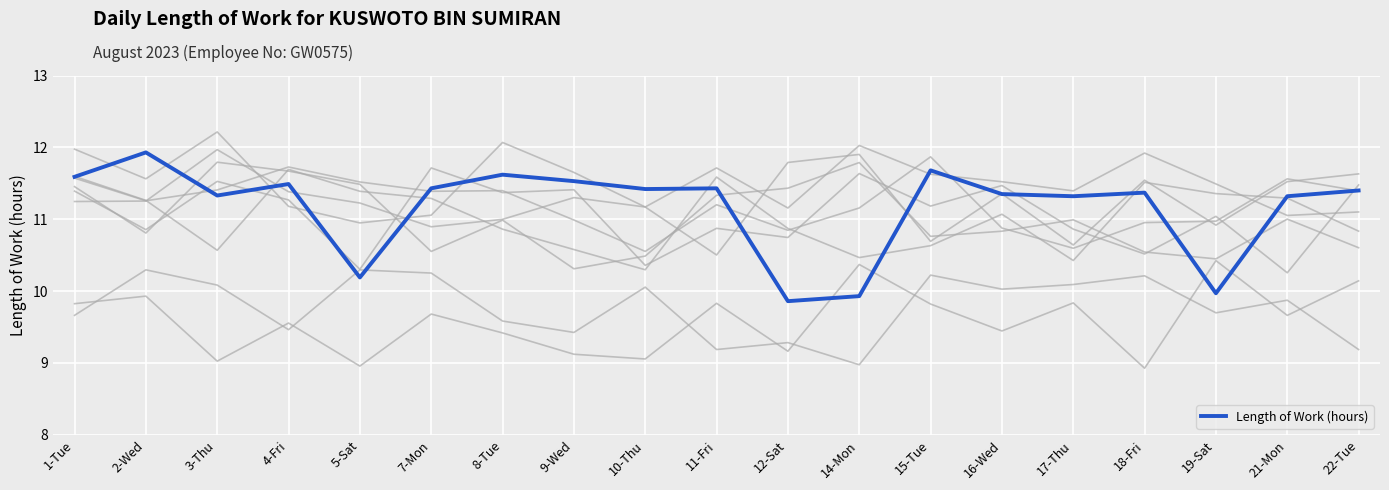

At which label is the value closest to 10?

19-Sat